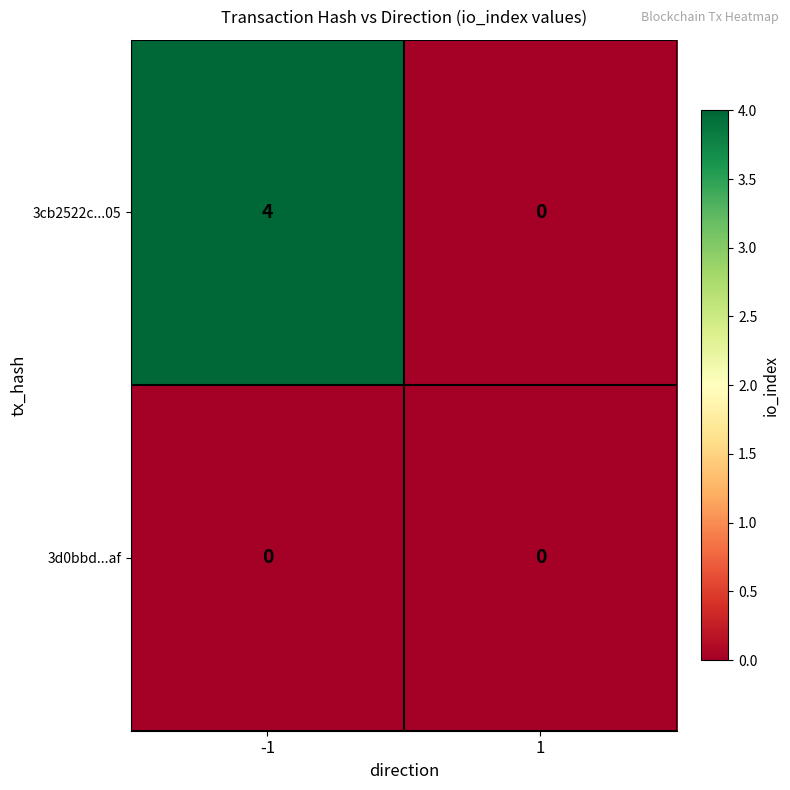

The value of 3cb2522c...05 at 1 is 0. True or false?

True